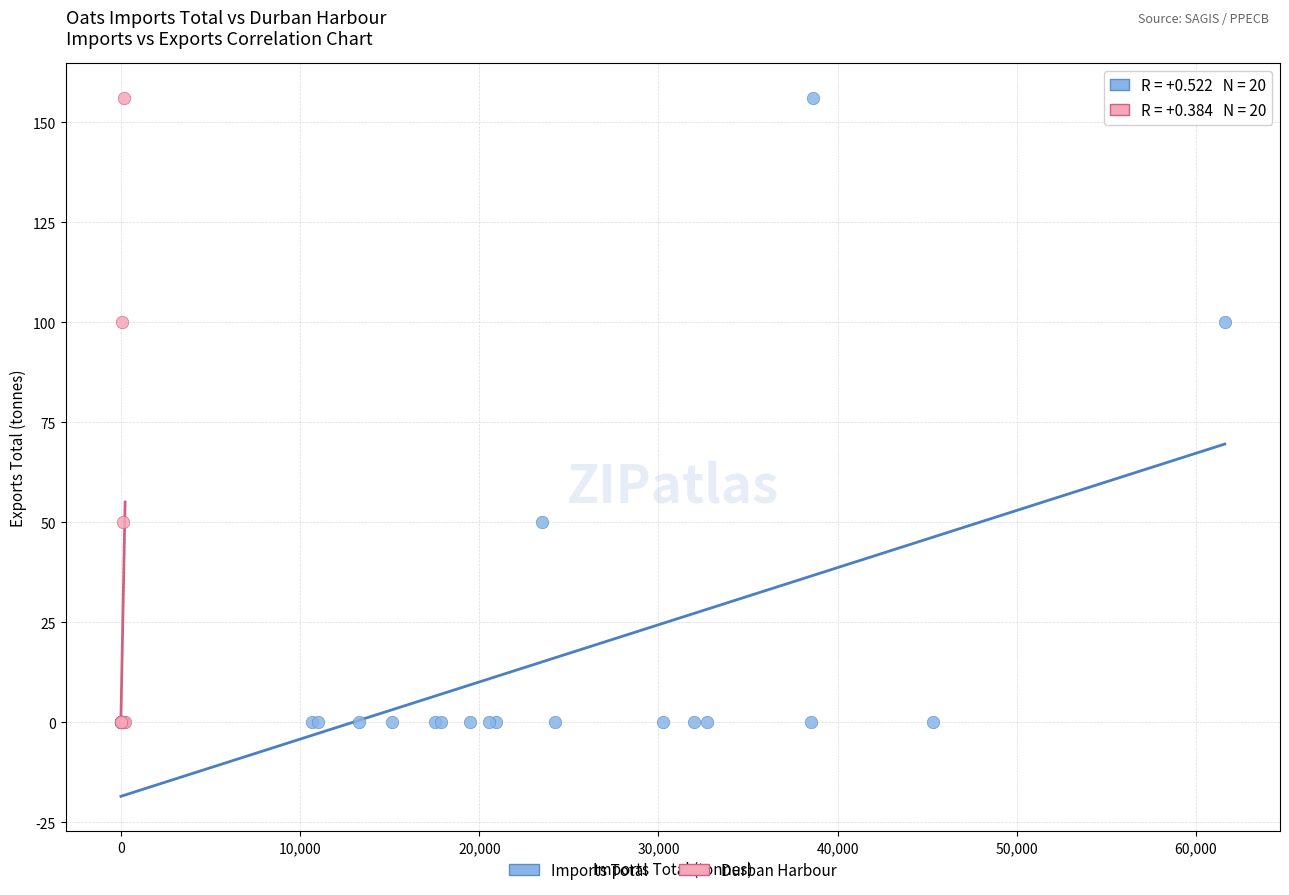

What are all the series names shown in the legend?

Imports Total, Durban Harbour